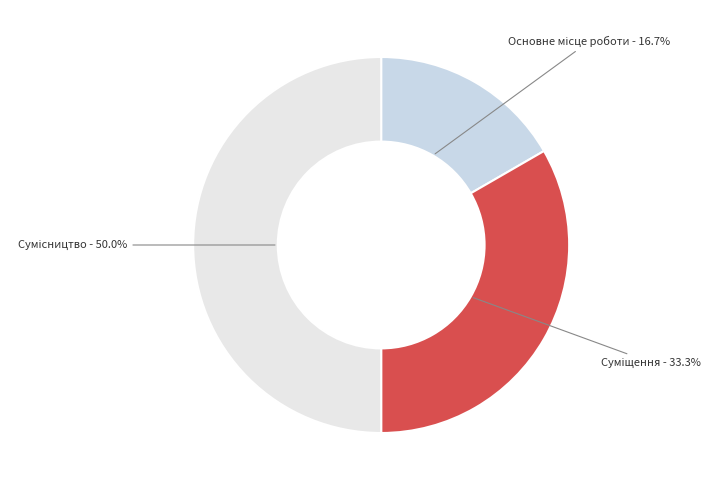

Which category has the smallest portion of the pie?

Основне місце роботи